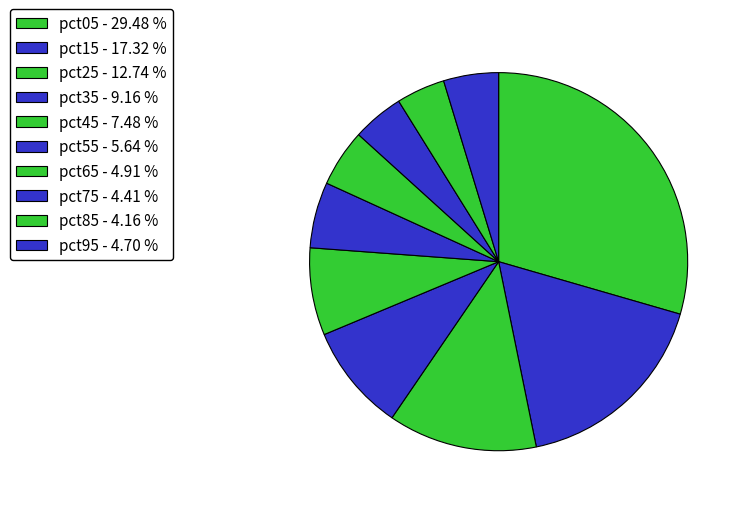

How many slices are in this pie chart?

10